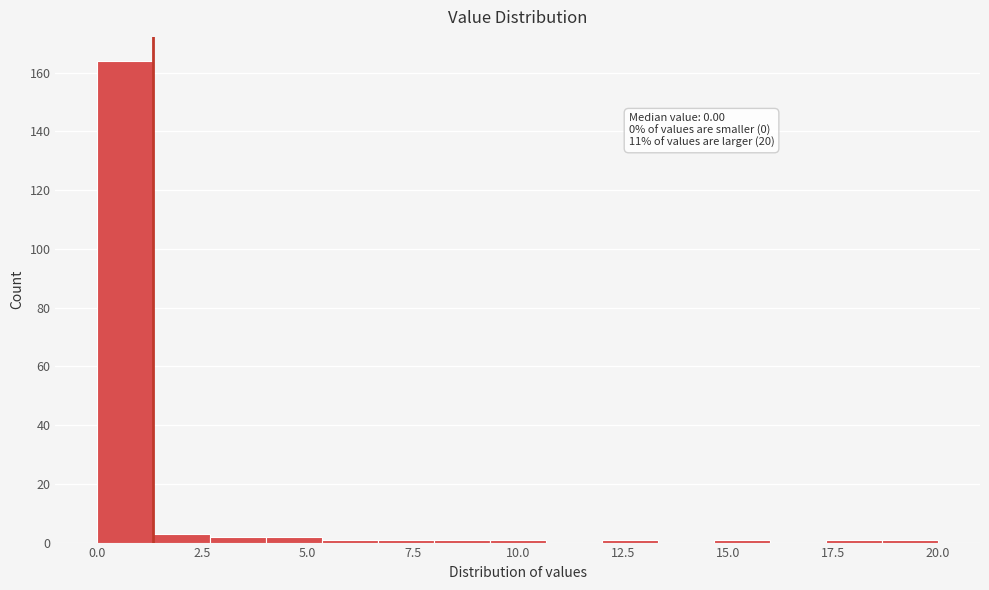

Around what value on the x-axis is the tallest bar? Give the approximate position of its centre, as read against the axis.

0.5